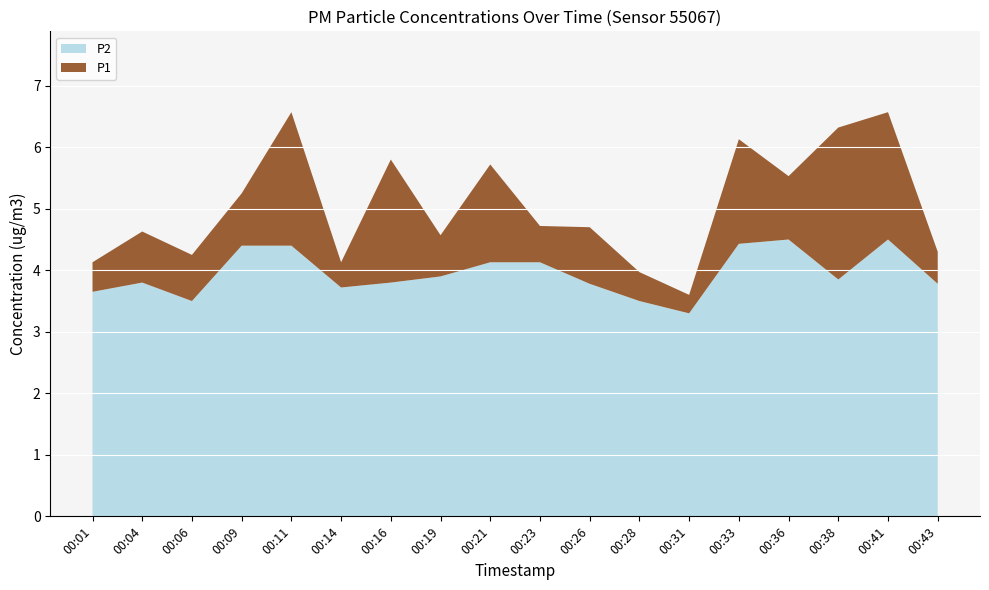

Reading left to right, list all the values displayed in this chart.

P1: 4.1	4.6	4.2	5.2	6.6	4.1	5.8	4.6	5.7	4.7	4.7	4.0	3.6	6.1	5.5	6.3	6.6	4.3
P2: 3.6	3.8	3.5	4.4	4.4	3.7	3.8	3.9	4.1	4.1	3.8	3.5	3.3	4.4	4.5	3.9	4.5	3.8